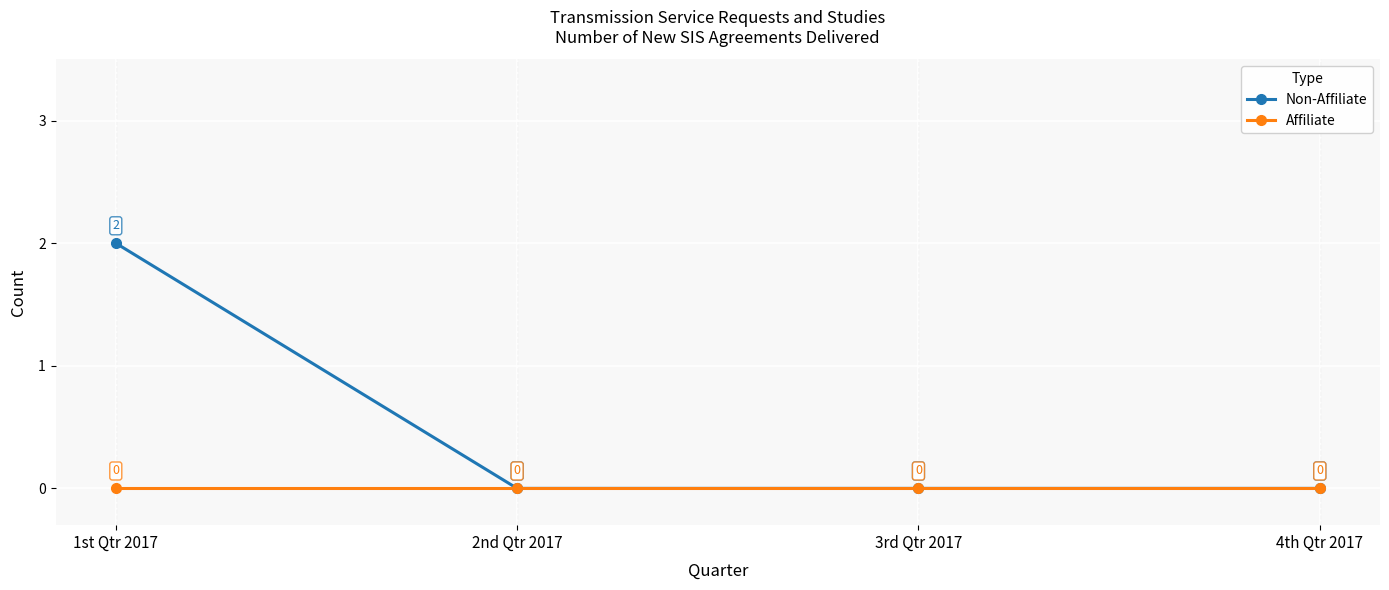

What is the label of the 1st point from the left?

1st Qtr 2017